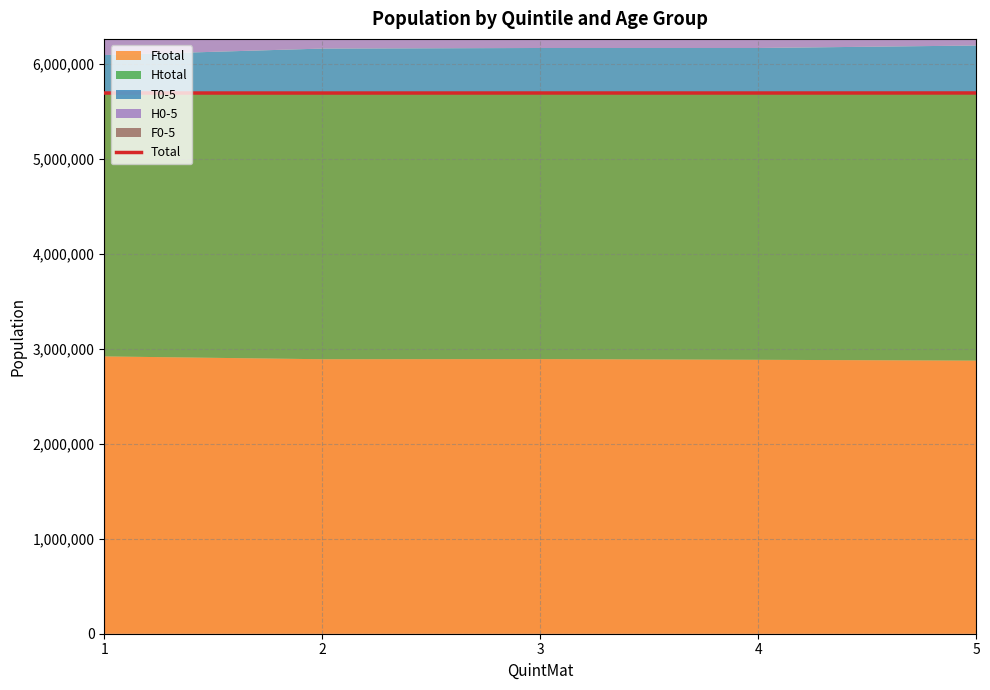

At which label is the value closest to 5696025?

3